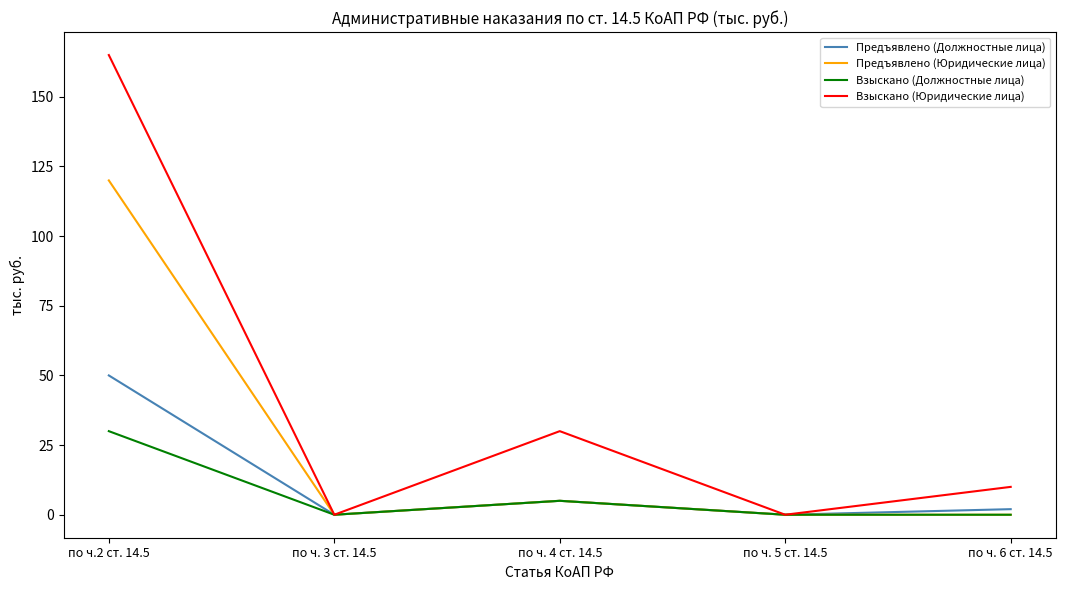

True or false: Взыскано (Юридические лица) has a value of 48 at по ч. 4 ст. 14.5.

False